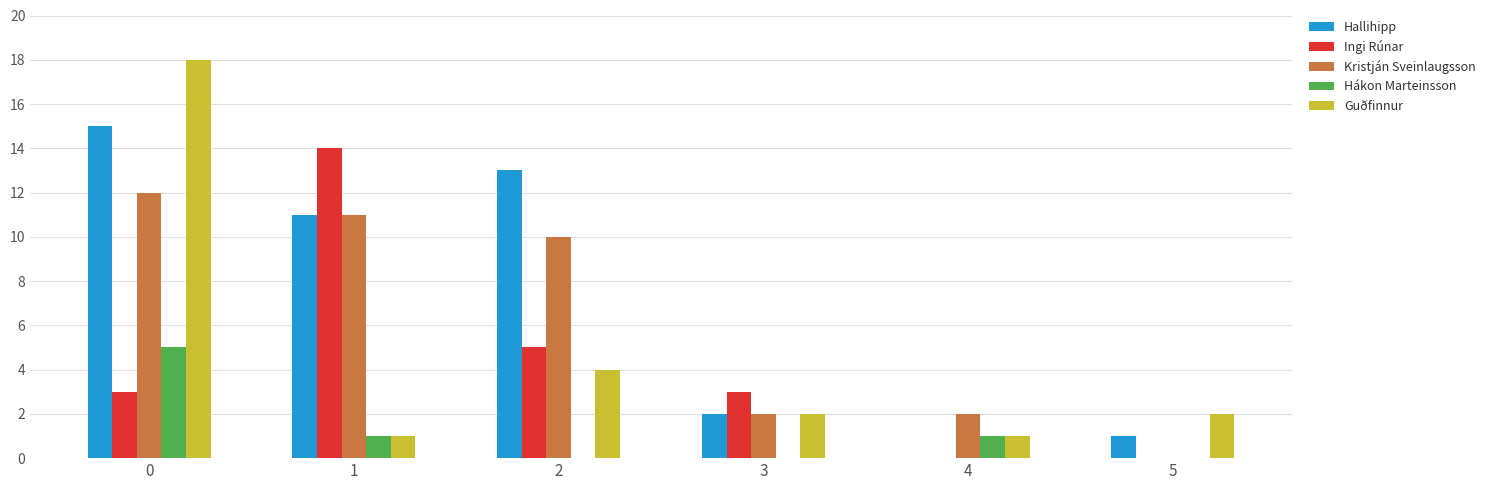

Is it true that Ingi Rúnar equals 7 at 2?

False